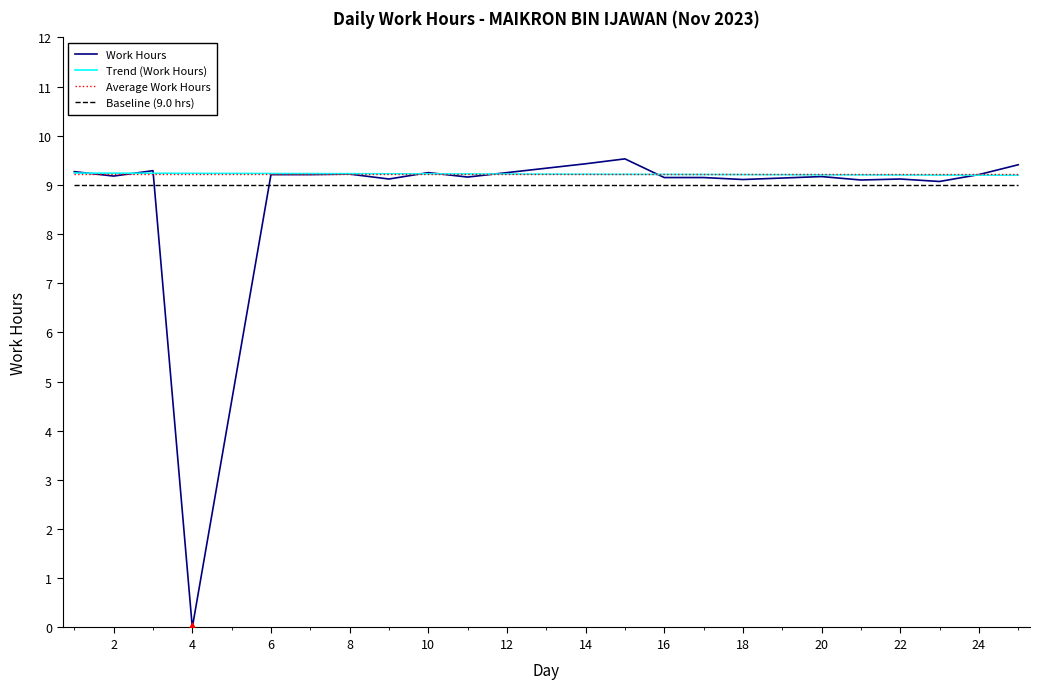

Which series has the largest range (max minus min)?

Work Hours